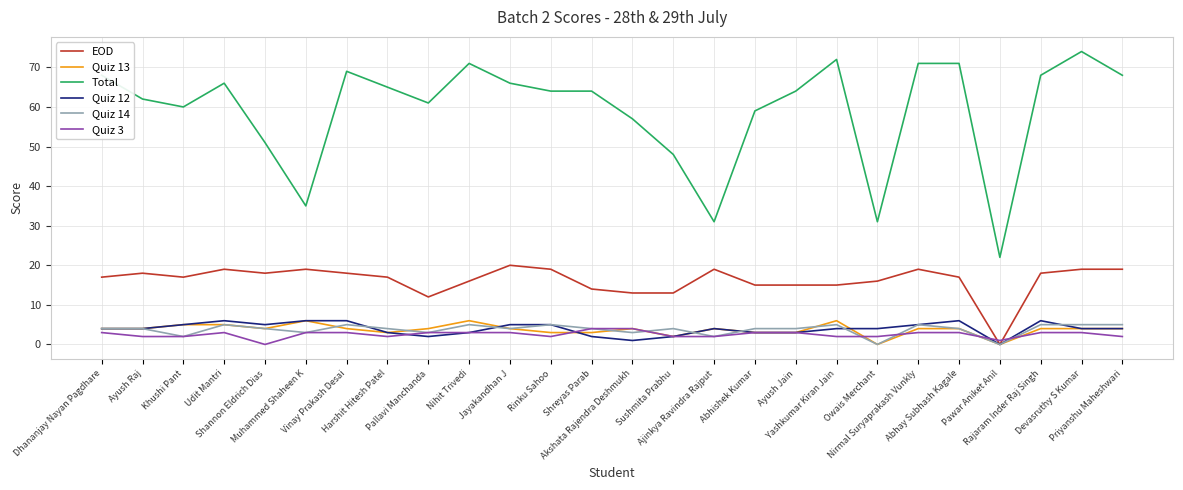

What is the sum of all Quiz 12 values?

102